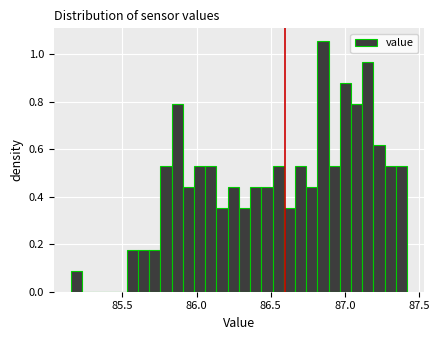

Around what value on the x-axis is the tallest bar? Give the approximate position of its centre, as read against the axis.

86.85